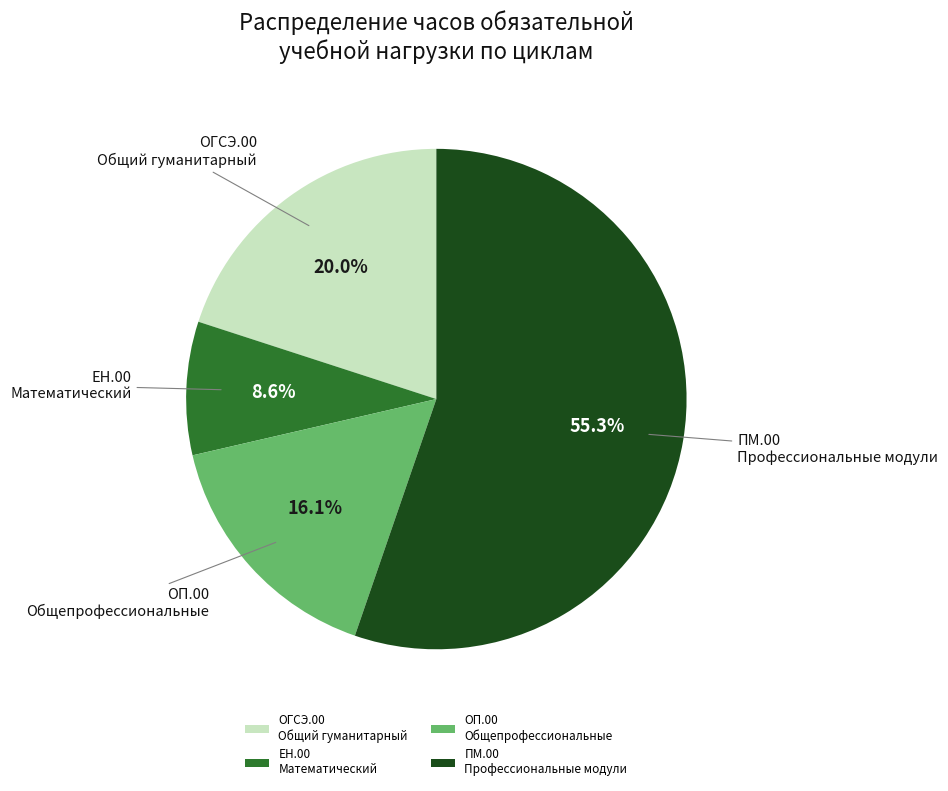

What is the ratio of the value at ОП.00 Общепрофессиональные to the value at ОГСЭ.00 Общий гуманитарный?

0.8